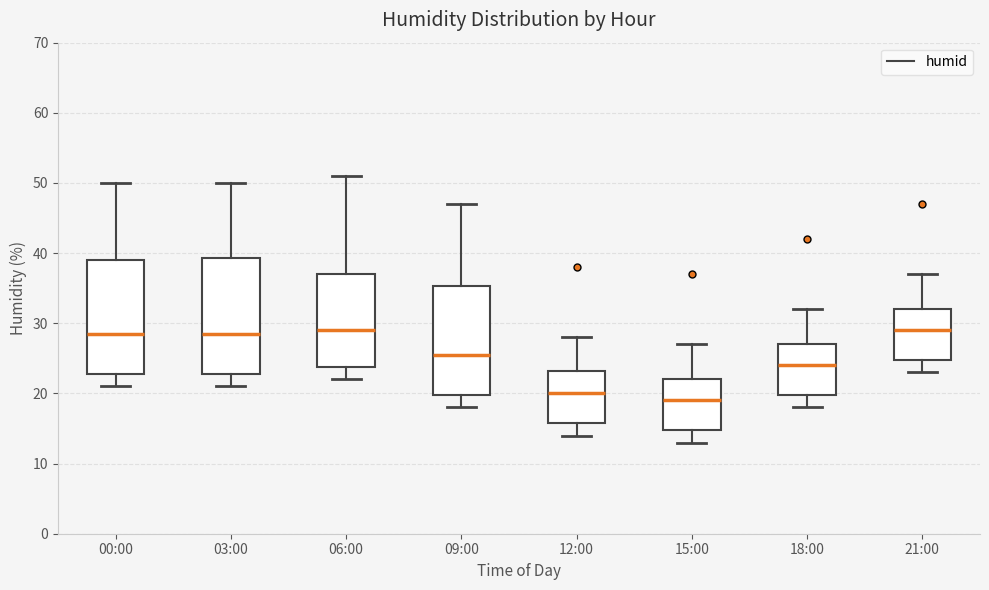

Reading left to right, read every box against the y-axis: the position of its median line, the range the box covers, and the ends of its whiskers. The values are not printed on the chart, so give them approximately, as read against the axis.

00:00: median 29, box 23 to 39, whiskers 21 to 50
03:00: median 29, box 23 to 39, whiskers 21 to 50
06:00: median 29, box 24 to 37, whiskers 22 to 51
09:00: median 26, box 20 to 35, whiskers 18 to 47
12:00: median 20, box 16 to 23, whiskers 14 to 28
15:00: median 19, box 15 to 22, whiskers 13 to 27
18:00: median 24, box 20 to 27, whiskers 18 to 32
21:00: median 29, box 25 to 32, whiskers 23 to 37